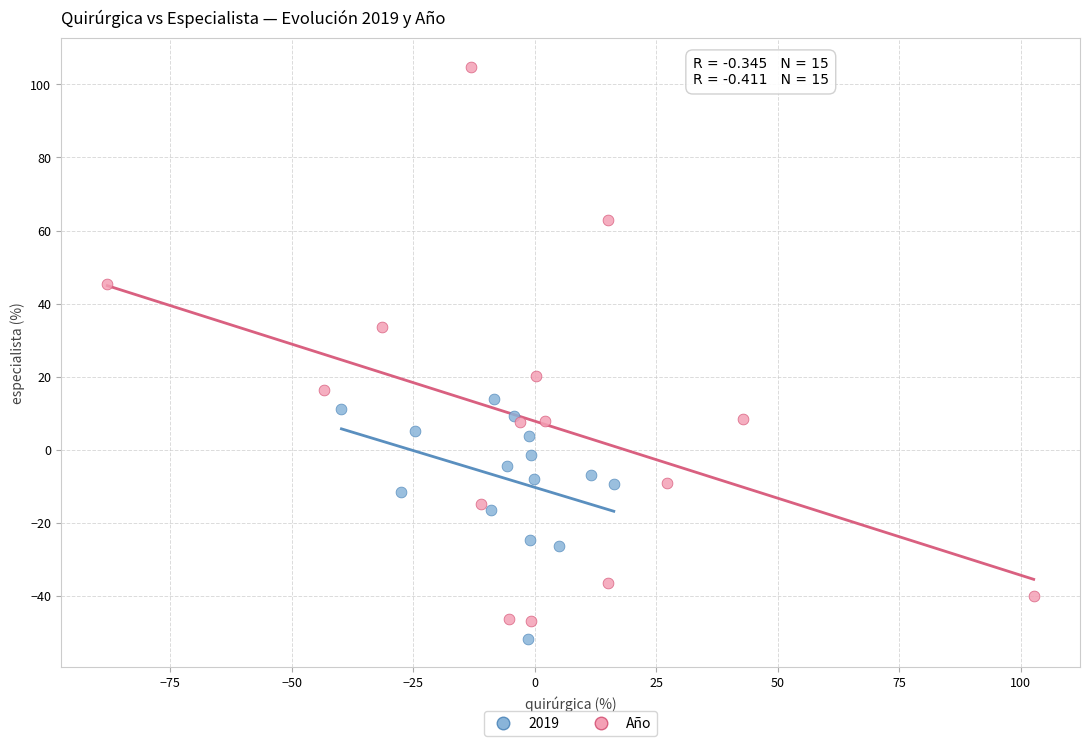

Which series reaches the maximum Y coordinate?

Año